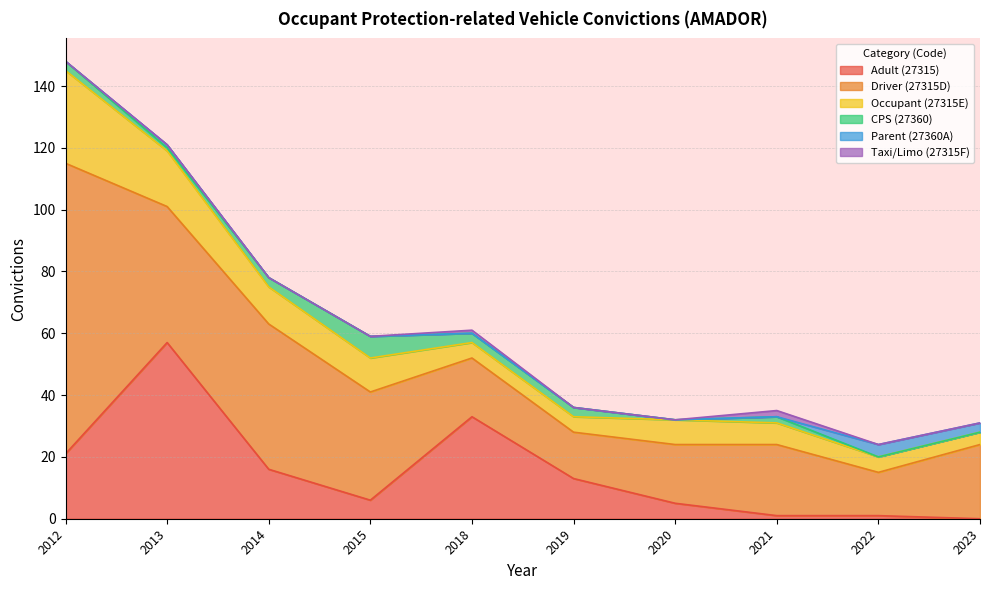

At which label does CPS (27360) reach its peak?

2015